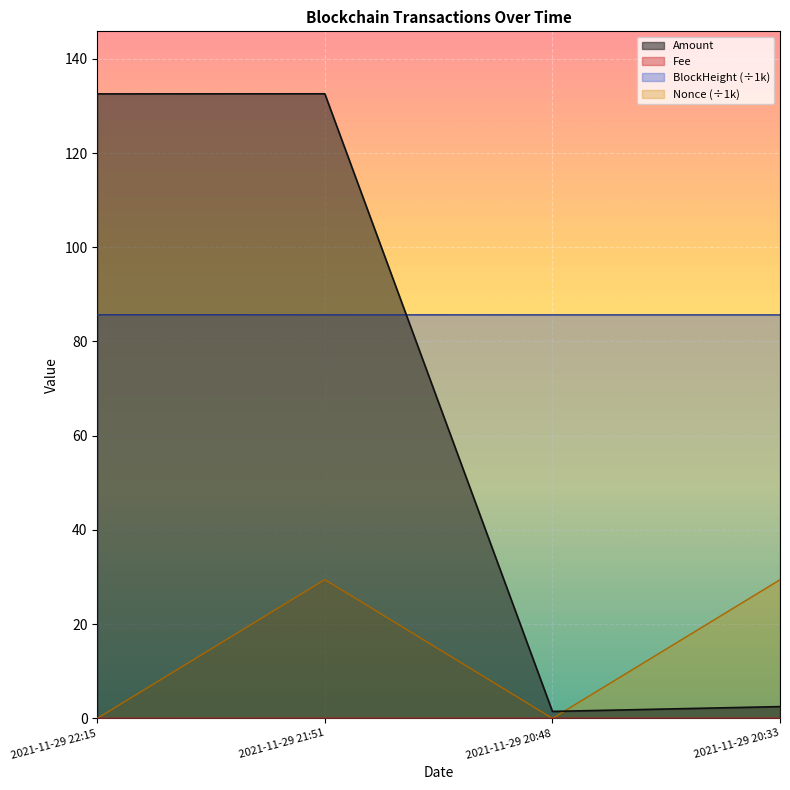

At which category does Nonce reach its first local valley?

2021-11-29 20:48